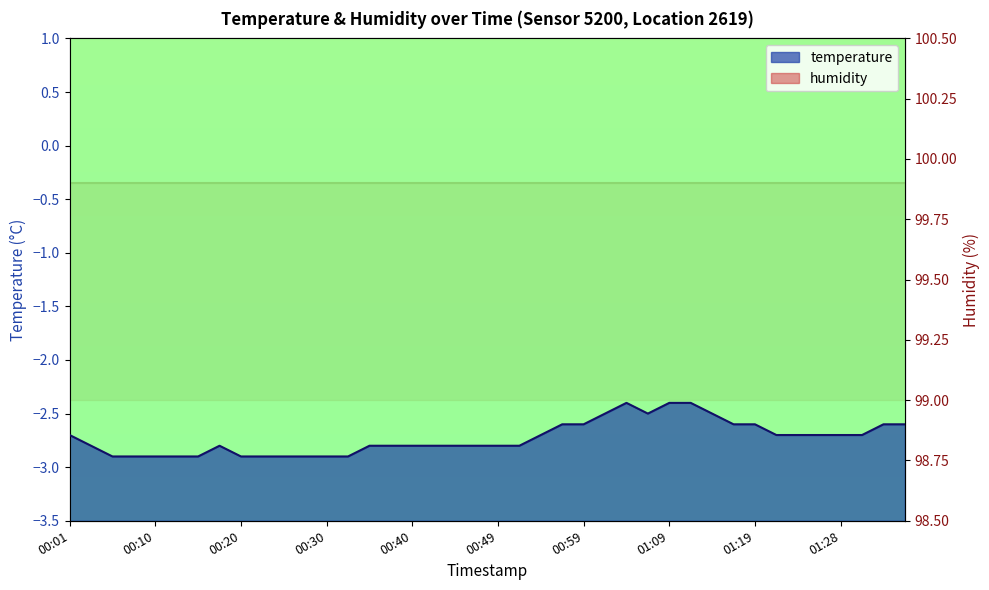

At which category does the data reach its first local peak?

00:18